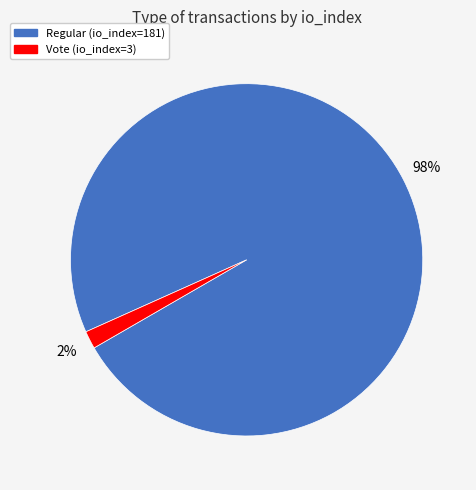

To the nearest percent, what is the average slice percentage?

50%